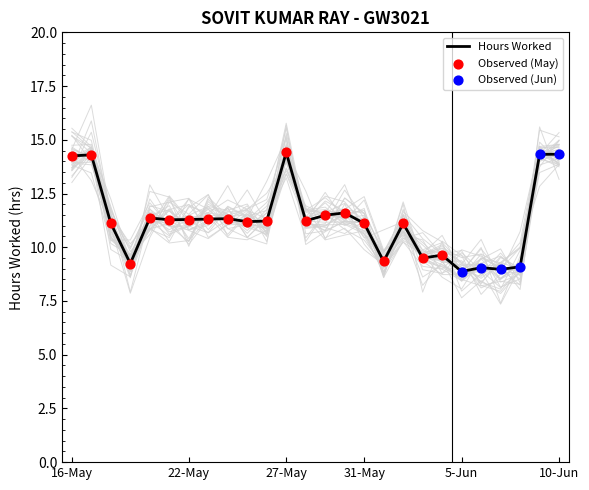

Which has a higher value, 25-May or 17-May?

17-May